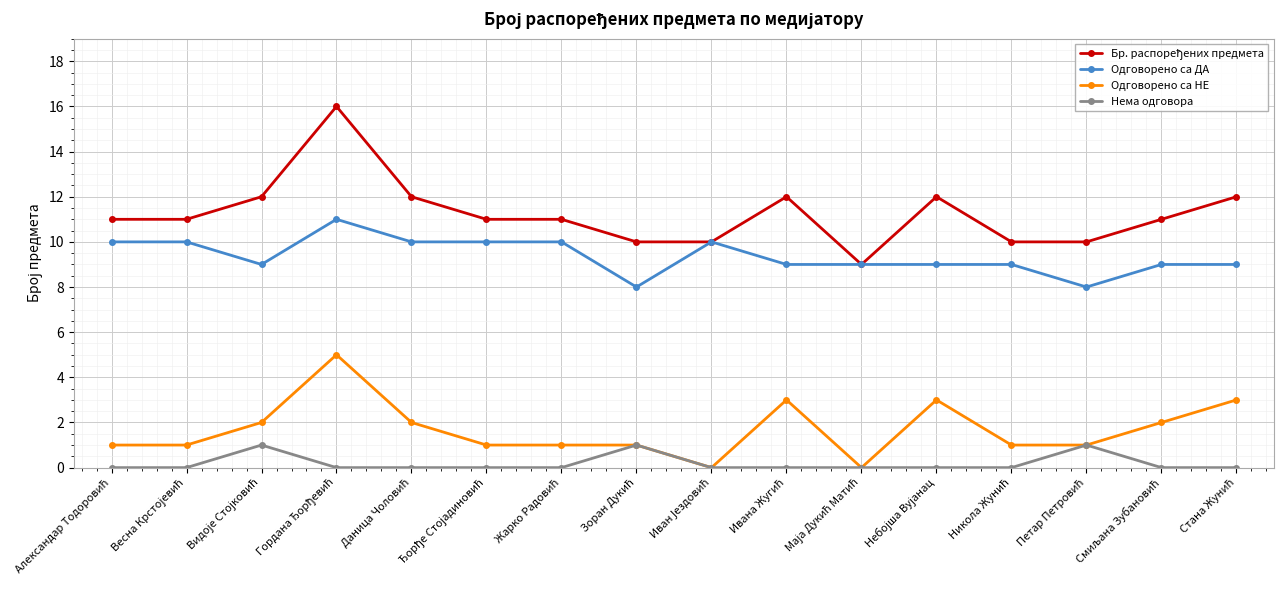

True or false: Одговорено са НЕ has more than 1 interior local peaks.

True